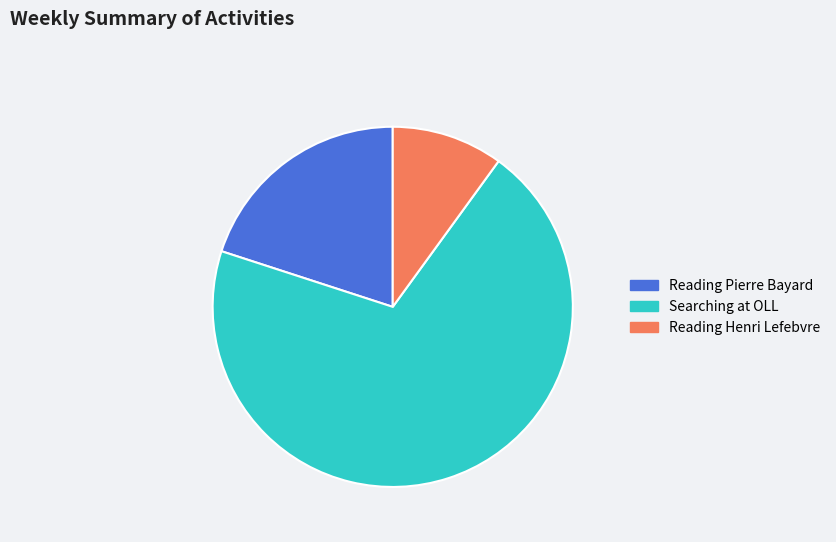

What is the majority slice?

Searching at OLL